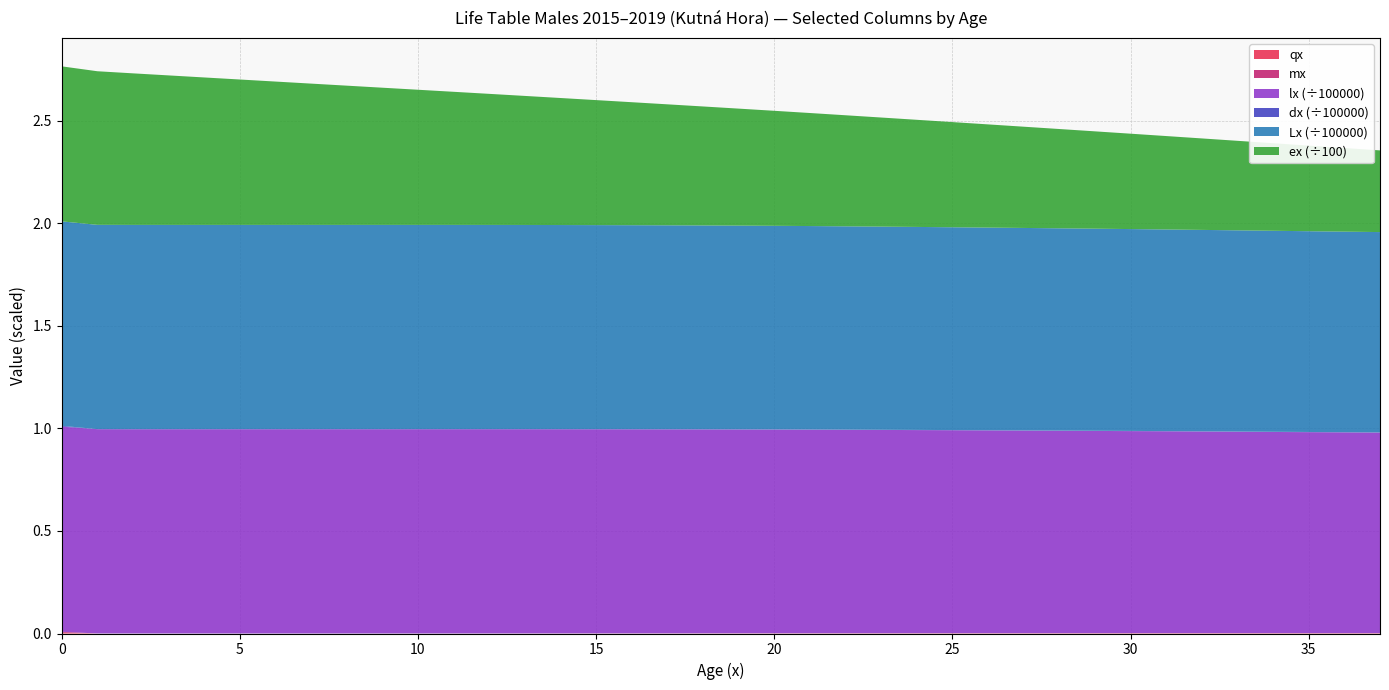

Reading left to right, what are all the values shown in this chart?

qx: 0=0.0	1=0.0	2=0.0	3=0.0	4=0.0	5=0.0	6=0.0	7=0.0	8=0.0	9=0.0	10=0.0	11=0.0	12=0.0	13=0.0	14=0.0	15=0.0	16=0.0	17=0.0	18=0.0	19=0.0	20=0.0	21=0.0	22=0.0	23=0.0	24=0.0	25=0.0	26=0.0	27=0.0	28=0.0	29=0.0	30=0.0	31=0.0	32=0.0	33=0.0	34=0.0	35=0.0	36=0.0	37=0.0
mx: 0=0.0	1=0.0	2=0.0	3=0.0	4=0.0	5=0.0	6=0.0	7=0.0	8=0.0	9=0.0	10=0.0	11=0.0	12=0.0	13=0.0	14=0.0	15=0.0	16=0.0	17=0.0	18=0.0	19=0.0	20=0.0	21=0.0	22=0.0	23=0.0	24=0.0	25=0.0	26=0.0	27=0.0	28=0.0	29=0.0	30=0.0	31=0.0	32=0.0	33=0.0	34=0.0	35=0.0	36=0.0	37=0.0
lx: 0=100000.0	1=99586.7	2=99579.1	3=99578.5	4=99578.3	5=99578.2	6=99578.0	7=99577.6	8=99576.8	9=99575.0	10=99571.5	11=99565.1	12=99554.5	13=99539.1	14=99519.0	15=99494.3	16=99464.6	17=99429.0	18=99386.5	19=99336.2	20=99277.4	21=99210.9	22=99138.4	23=99061.5	24=98981.2	25=98897.8	26=98811.6	27=98722.5	28=98630.3	29=98534.7	30=98435.5	31=98333.0	32=98227.8	33=98121.4	34=98014.8	35=97908.8	36=97803.6	37=97698.7
ex: 0=75.6	1=74.9	2=73.9	3=72.9	4=71.9	5=70.9	6=69.9	7=68.9	8=67.9	9=66.9	10=65.9	11=64.9	12=63.9	13=62.9	14=61.9	15=60.9	16=59.9	17=59.0	18=58.0	19=57.0	20=56.1	21=55.1	22=54.1	23=53.2	24=52.2	25=51.3	26=50.3	27=49.4	28=48.4	29=47.4	30=46.5	31=45.5	32=44.6	33=43.6	34=42.7	35=41.7	36=40.8	37=39.8
dx: 0=413.3	1=7.6	2=0.6	3=0.2	4=0.1	5=0.2	6=0.4	7=0.8	8=1.7	9=3.5	10=6.4	11=10.6	12=15.4	13=20.1	14=24.7	15=29.7	16=35.6	17=42.5	18=50.4	19=58.8	20=66.5	21=72.5	22=76.9	23=80.4	24=83.4	25=86.2	26=89.1	27=92.2	28=95.6	29=99.1	30=102.5	31=105.2	32=106.5	33=106.6	34=106.0	35=105.2	36=104.9	37=105.4
Lx: 0=99648.7	1=99582.9	2=99578.8	3=99578.4	4=99578.3	5=99578.1	6=99577.8	7=99577.2	8=99575.9	9=99573.3	10=99568.3	11=99559.8	12=99546.8	13=99529.0	14=99506.7	15=99479.5	16=99446.8	17=99407.8	18=99361.4	19=99306.8	20=99244.2	21=99174.7	22=99100.0	23=99021.4	24=98939.5	25=98854.7	26=98767.0	27=98676.4	28=98582.5	29=98485.1	30=98384.3	31=98280.4	32=98174.6	33=98068.1	34=97961.8	35=97856.2	36=97751.1	37=97646.0